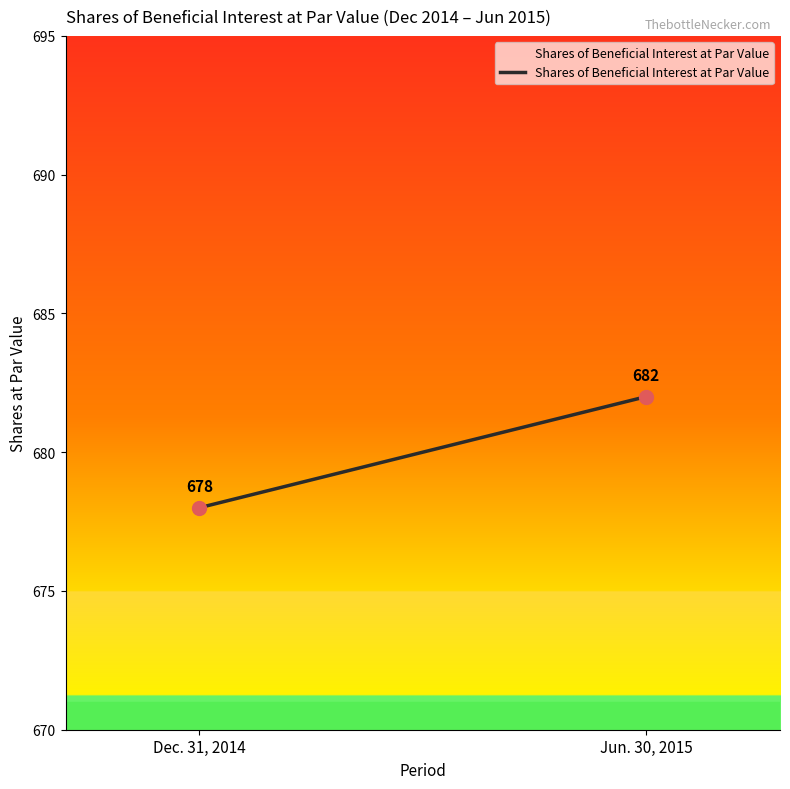

What is the maximum value shown in the chart?

682.0